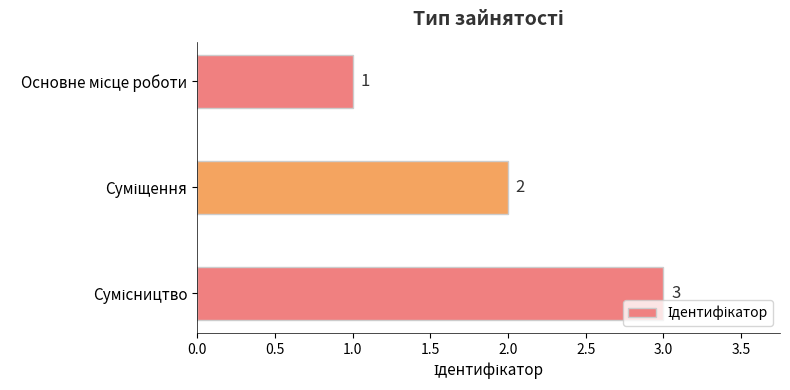

What is the sum of all values?

6